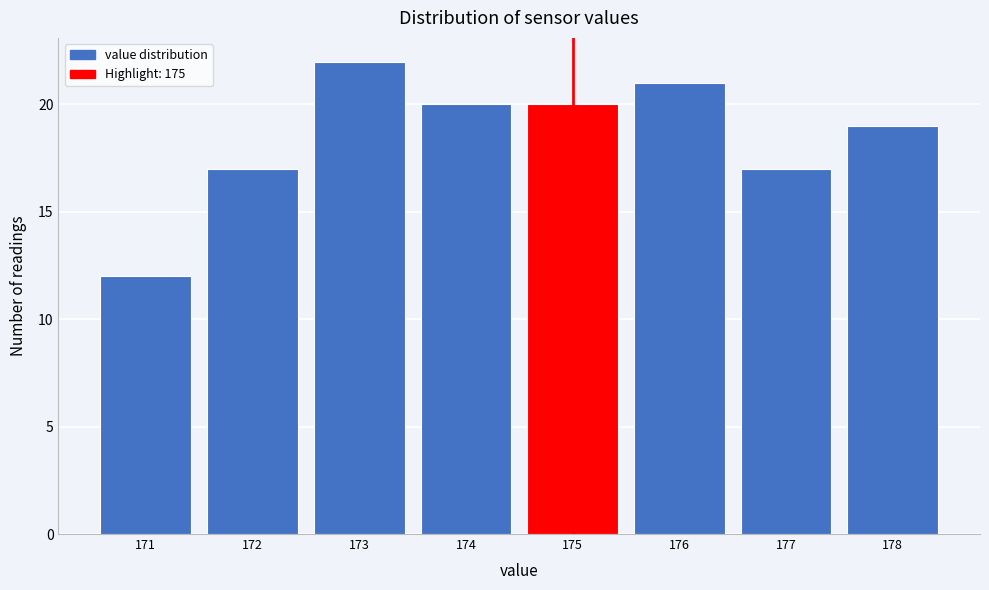

What is the height of the bar covering 176.5 to 177.5 on the x-axis? The values are not printed on the chart, so give them approximately, as read against the axis.

17